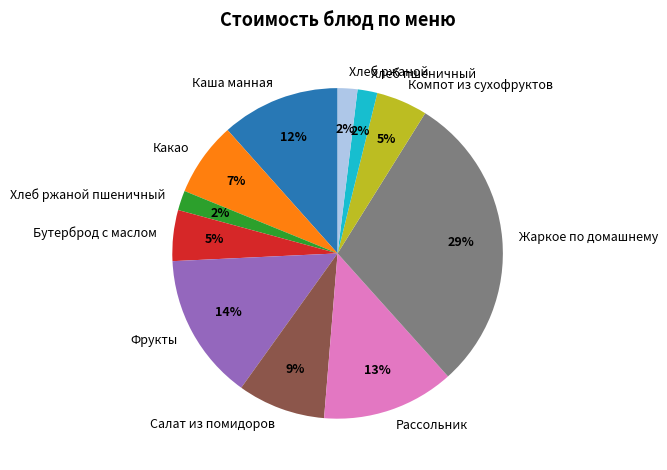

Is the sum of Фрукты and Хлеб пшеничный greater than half?

No